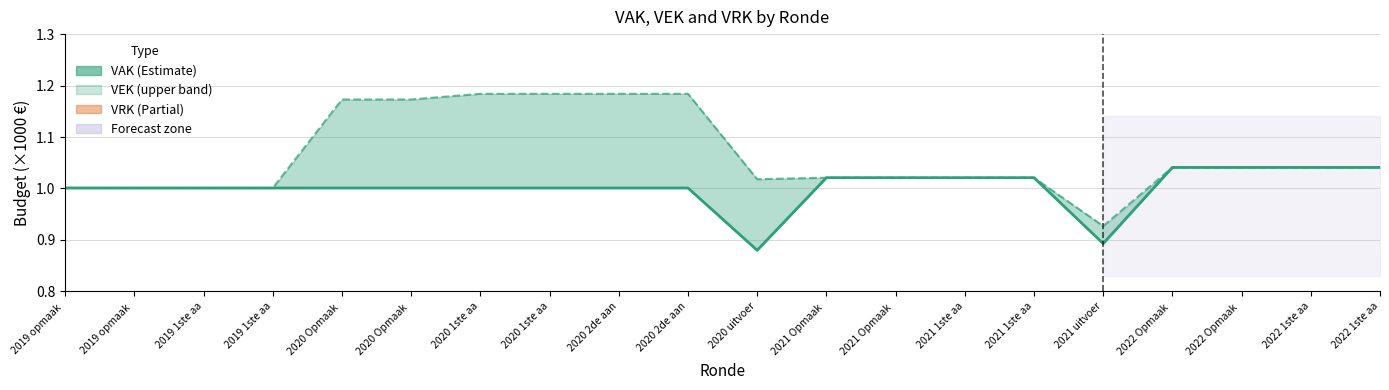

List the labels in order of value, smallest first.

2020 uitvoer, 2021 uitvoer, 2019 opmaak , 2019 opmaak , 2019 1ste aa, 2019 1ste aa, 2020 Opmaak , 2020 Opmaak , 2020 1ste aa, 2020 1ste aa, 2020 2de aan, 2020 2de aan, 2021 Opmaak , 2021 Opmaak , 2021 1ste aa, 2021 1ste aa, 2022 Opmaak , 2022 Opmaak , 2022 1ste aa, 2022 1ste aa